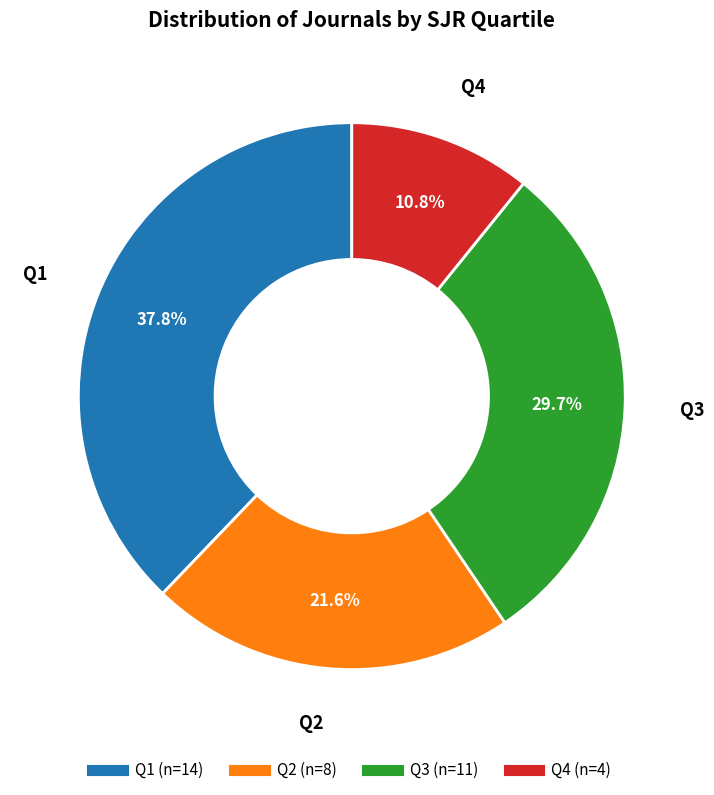

To the nearest percent, what is the difference between the Q2 and Q4 slice percentages?

11%